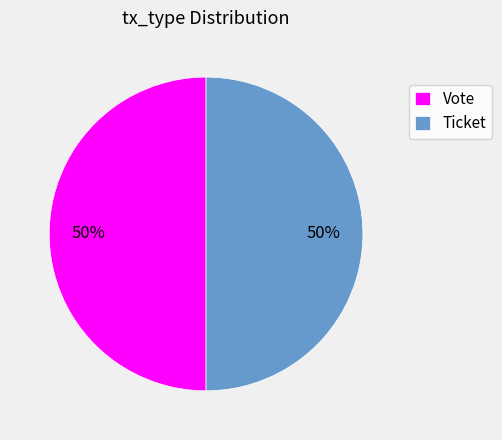

To the nearest percent, what is the average slice percentage?

50%